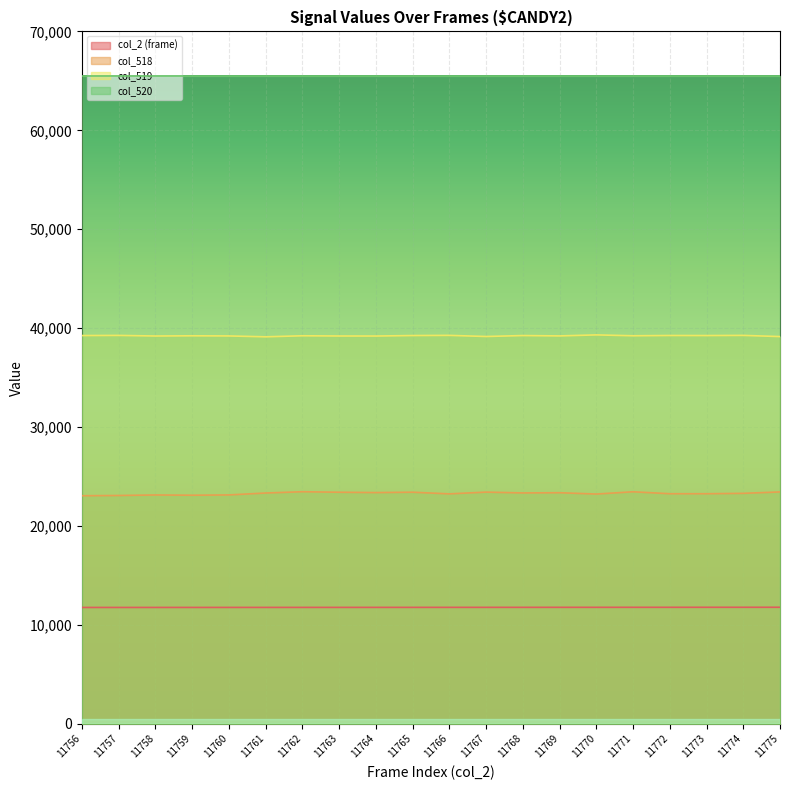

How many interior local valleys does the col_518 series have?

5